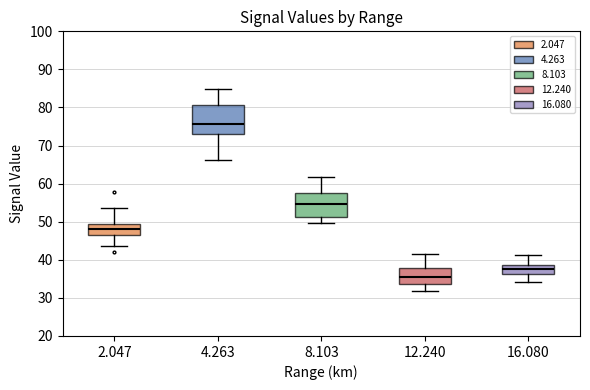

Reading left to right, read every box against the y-axis: the position of its median line, the range the box covers, and the ends of its whiskers. The values are not printed on the chart, so give them approximately, as read against the axis.

2.047: median 48, box 47 to 50, whiskers 44 to 54
4.263: median 76, box 73 to 81, whiskers 66 to 85
8.103: median 55, box 51 to 58, whiskers 50 to 62
12.240: median 35, box 34 to 38, whiskers 32 to 42
16.080: median 38, box 36 to 39, whiskers 34 to 41